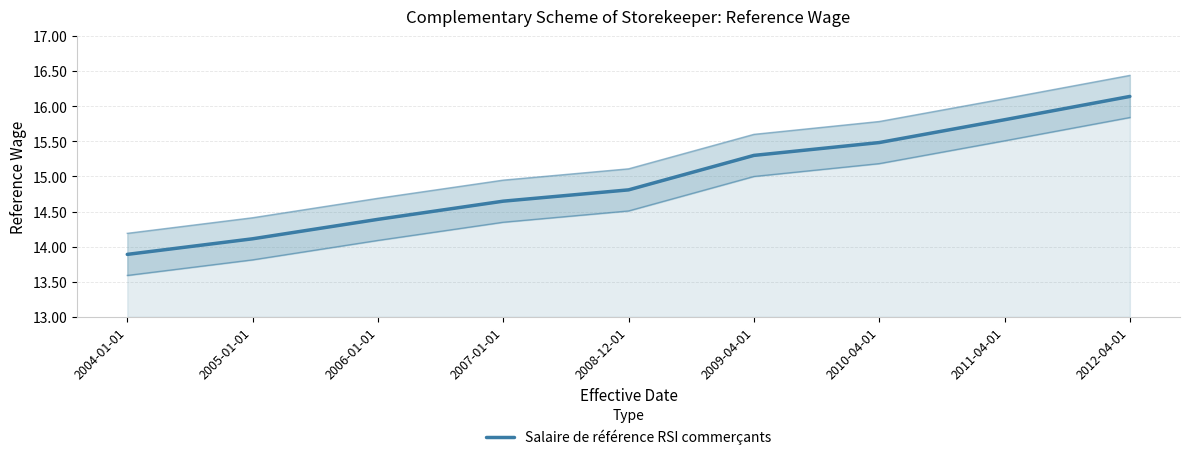

At which label is the value closest to 15?

2008-12-01